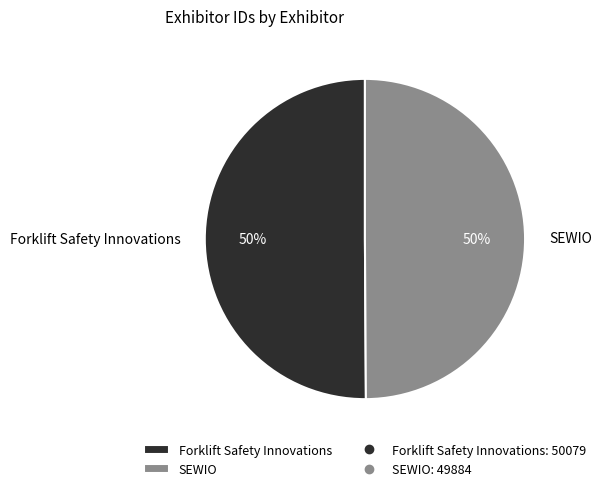

What percentage is the Forklift Safety Innovations slice, to the nearest percent?

50%